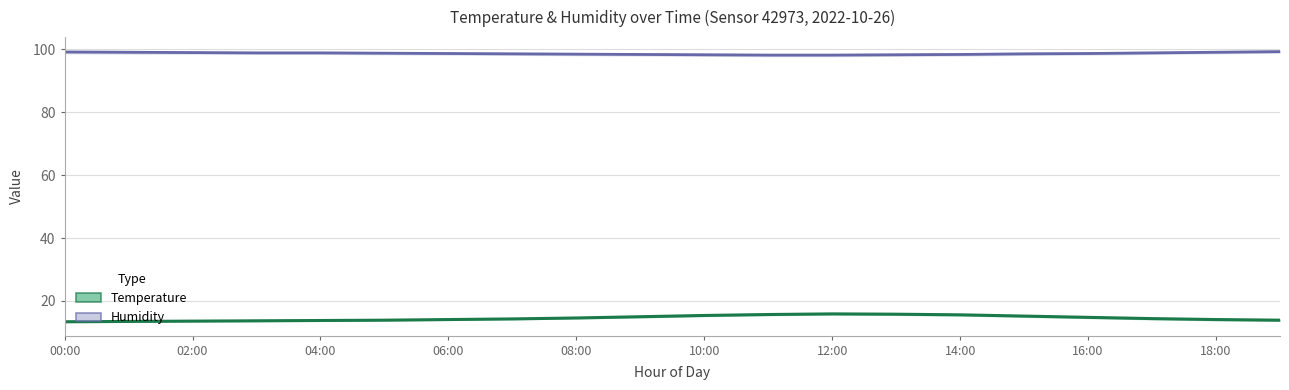

What position from the right is 15?

5